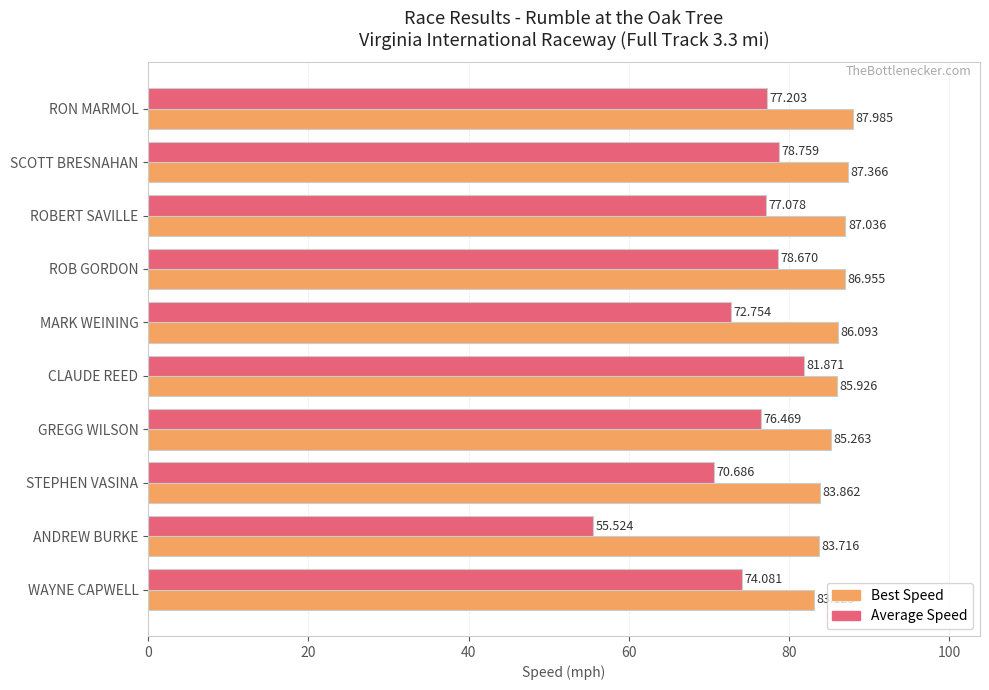

How many data points in Best Speed are less than 86?

5